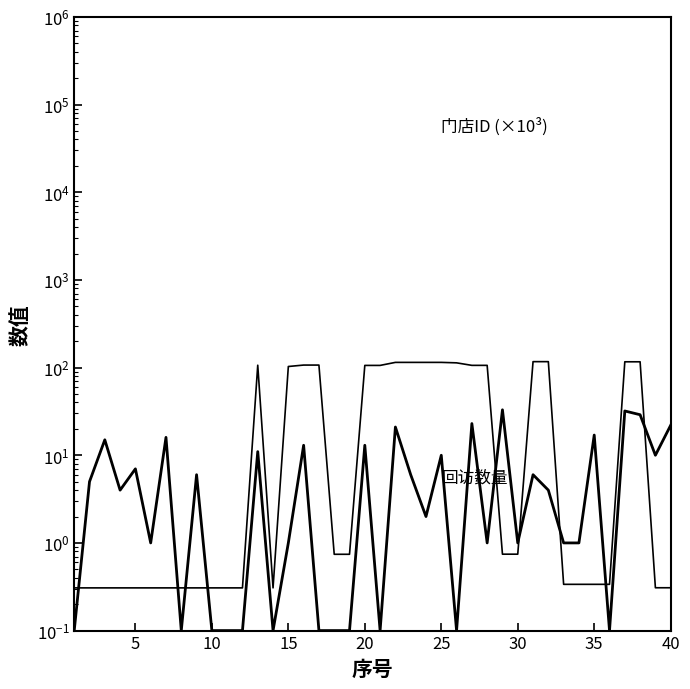

What is the spread (max minus min) of values at 27?

105.1